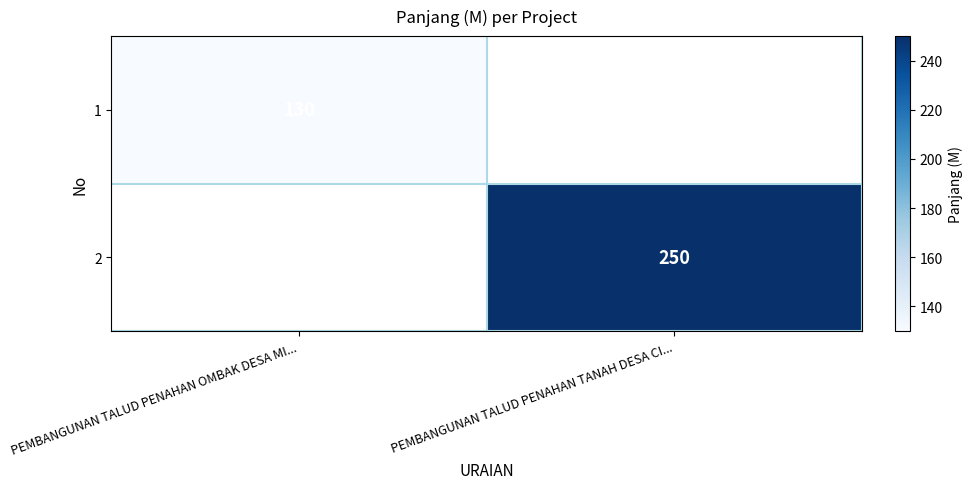

How many series are shown in this chart?

2